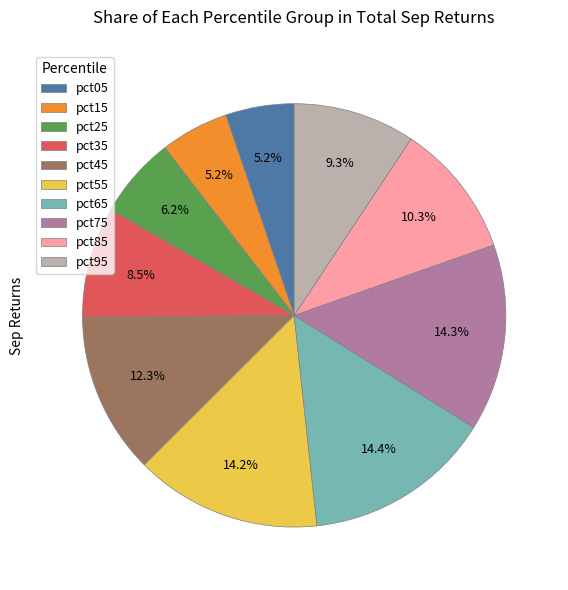

Is the sum of pct45 and pct35 greater than half?

No